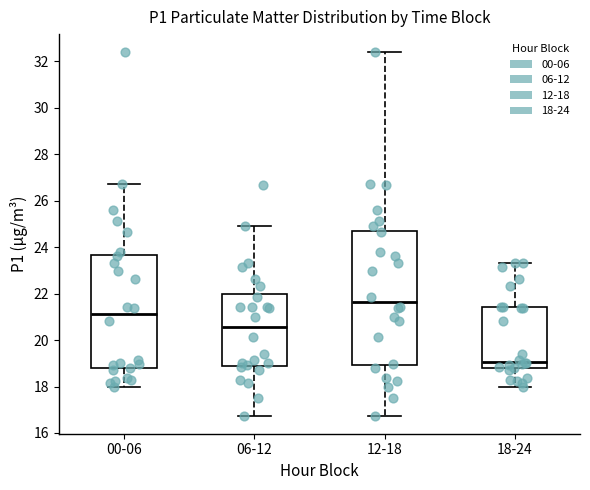

Where does the median line of the box for 06-12 sit on the y-axis? The values are not printed on the chart, so give them approximately, as read against the axis.

20.6